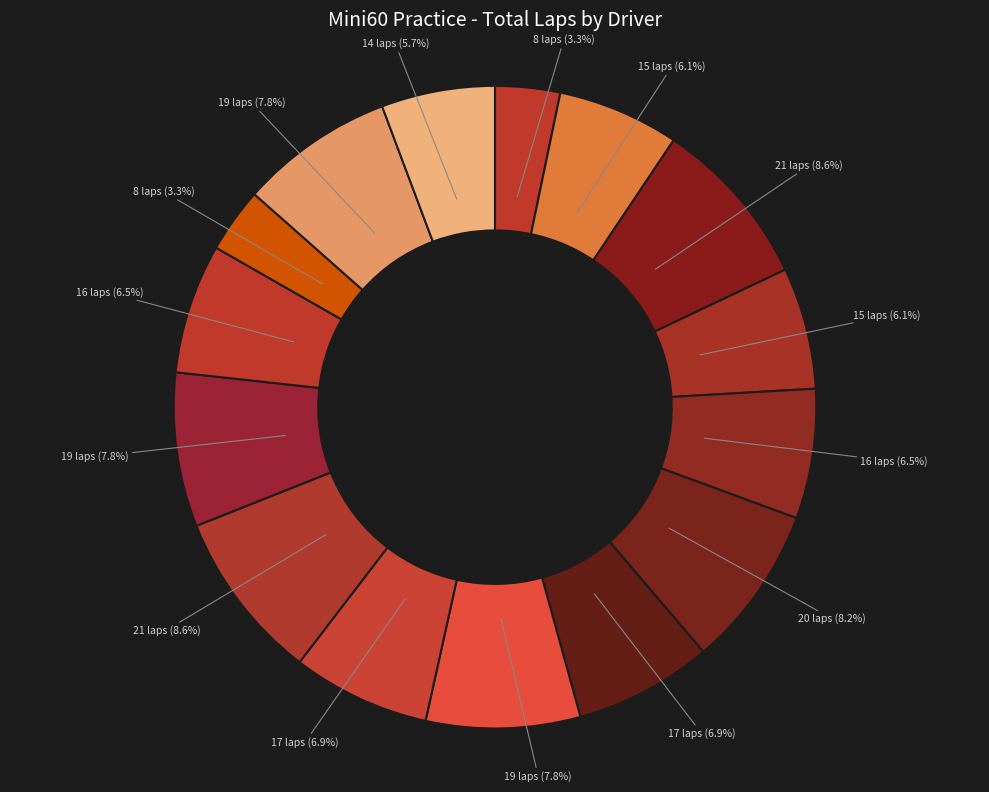

Does any single category account for the majority?

No